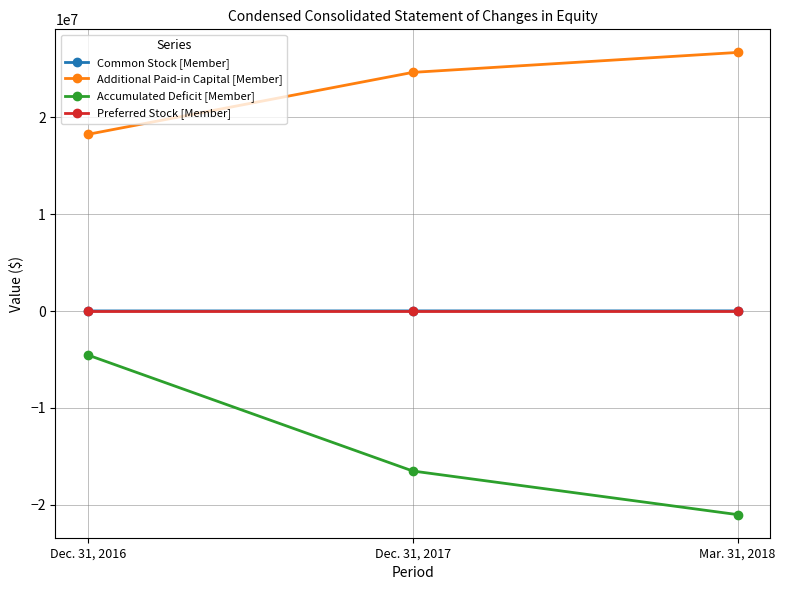

What position from the right is Dec. 31, 2017?

2